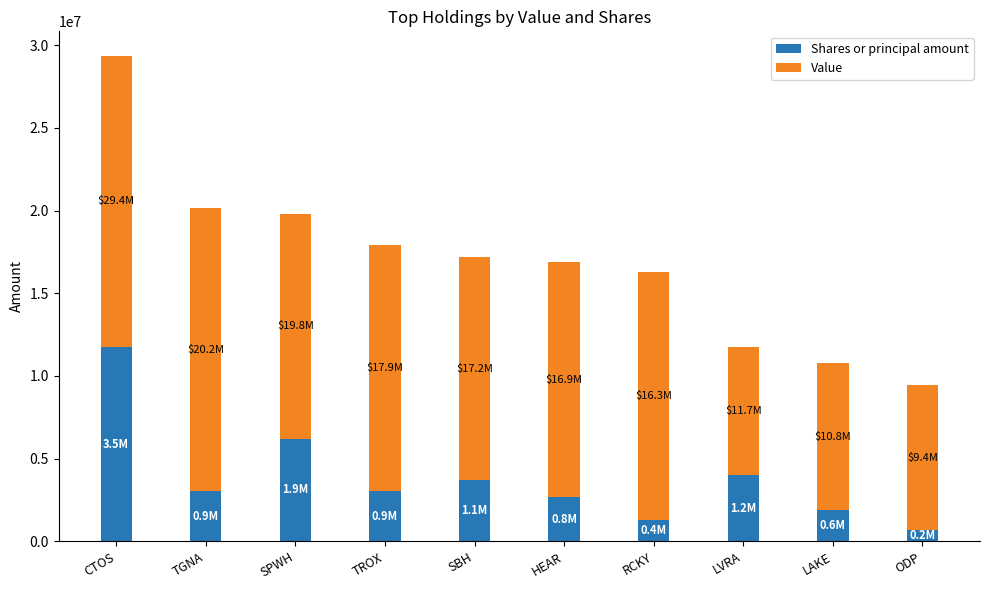

What is the sum of all Shares or principal amount values?

38278781.0